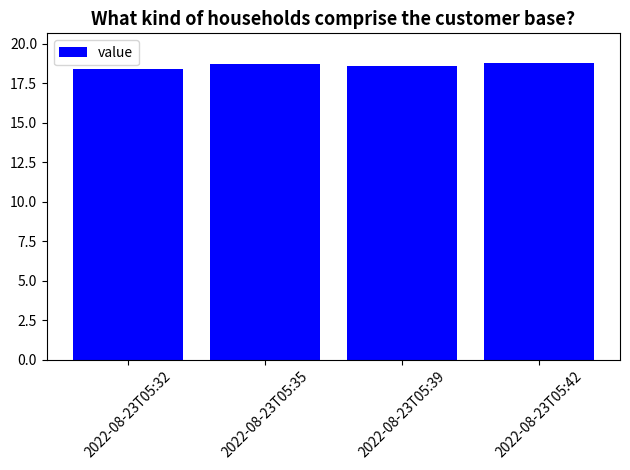

The value at 2022-08-23T05:32 is 18.4. True or false?

True